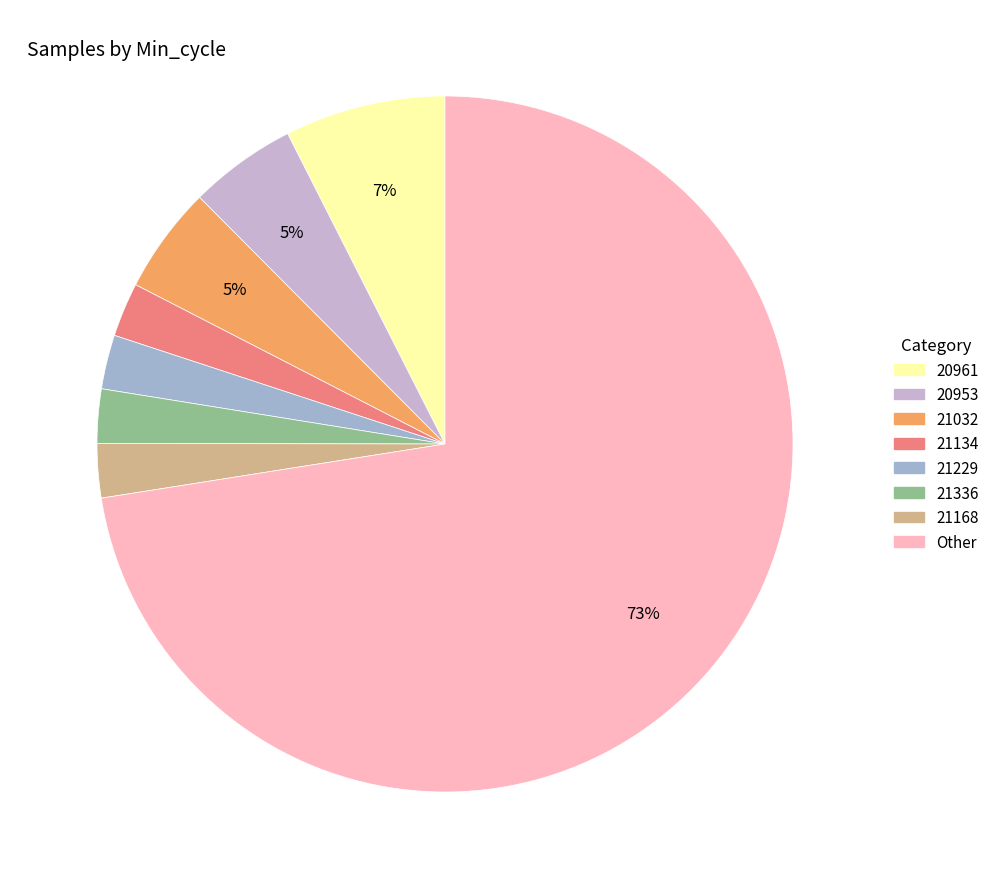

Is there a majority slice in this chart?

Yes